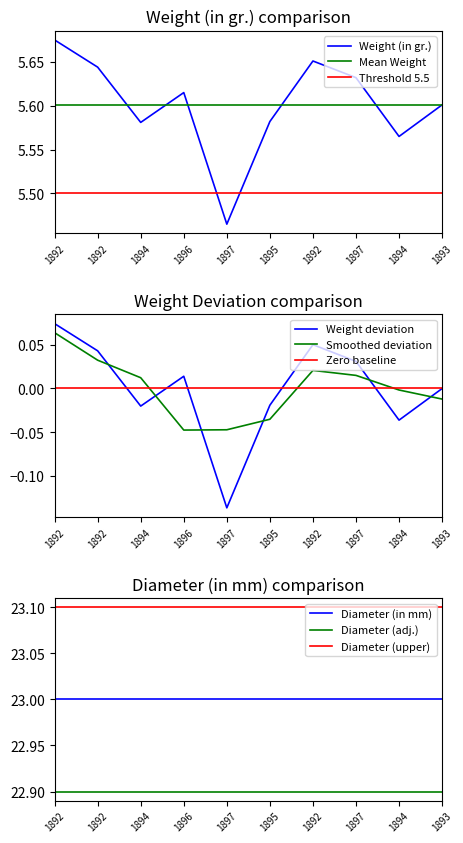

Reading right to left, list all the values displayed in this chart.

5.6	5.6	5.6	5.7	5.6	5.5	5.6	5.6	5.6	5.7